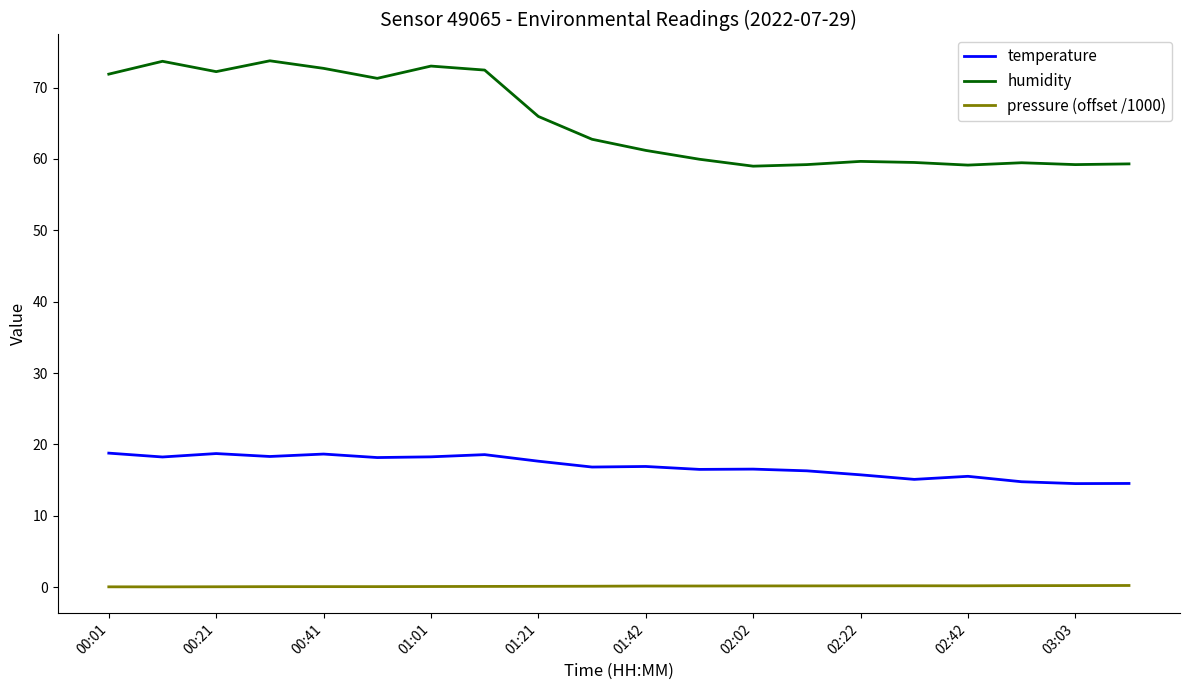

What is the difference between the maximum and minimum values in the temperature series?

4.3